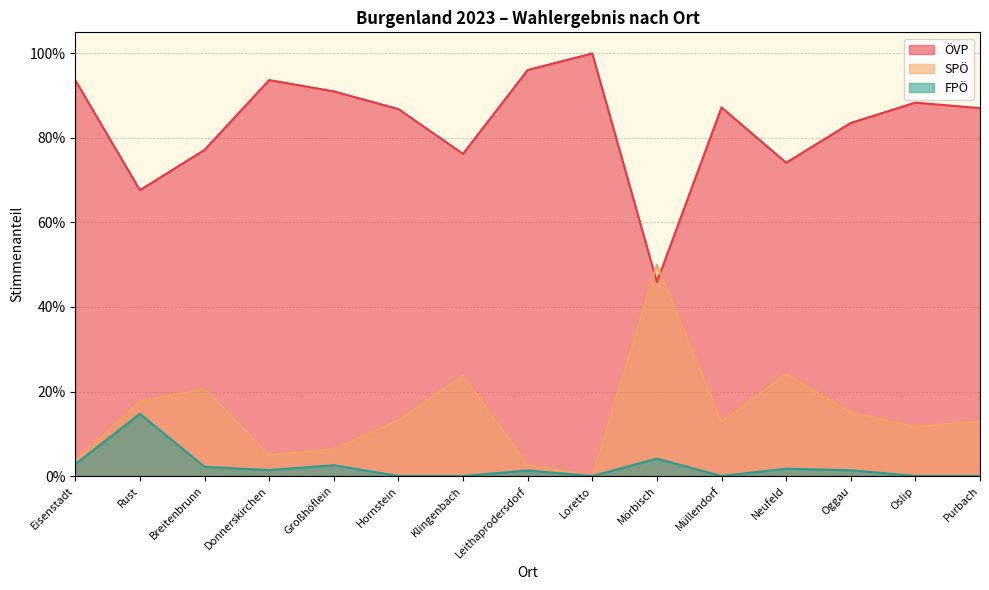

Which series has the widest spread of values?

ÖVP